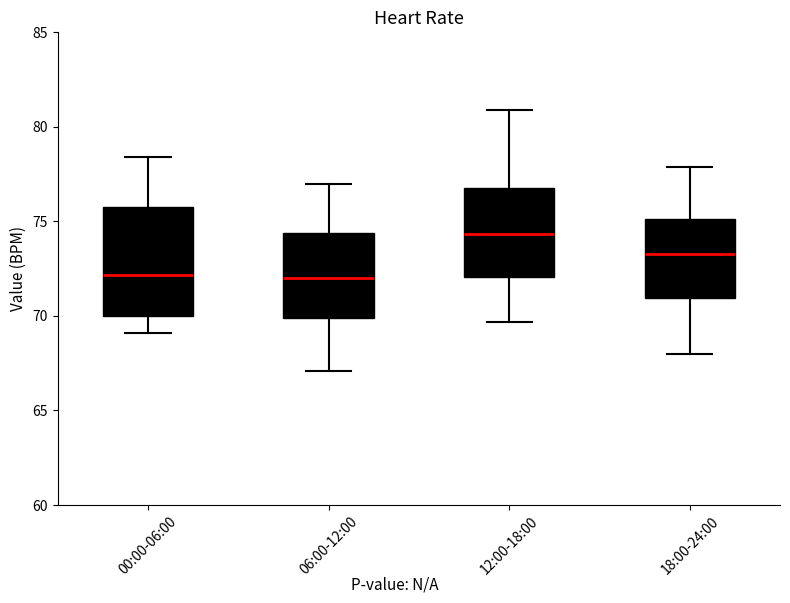

Where does the upper whisker of the box for 00:00-06:00 end on the y-axis? The values are not printed on the chart, so give them approximately, as read against the axis.

78.5